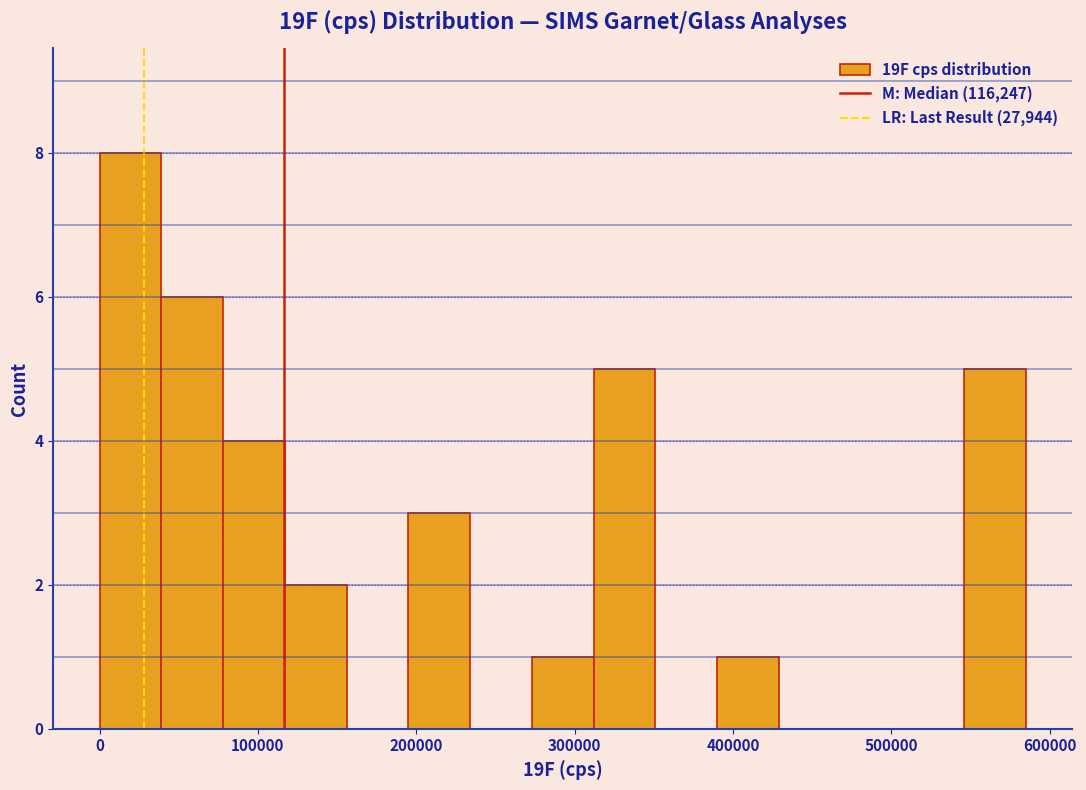

Around what value on the x-axis is the tallest bar? Give the approximate position of its centre, as read against the axis.

20000